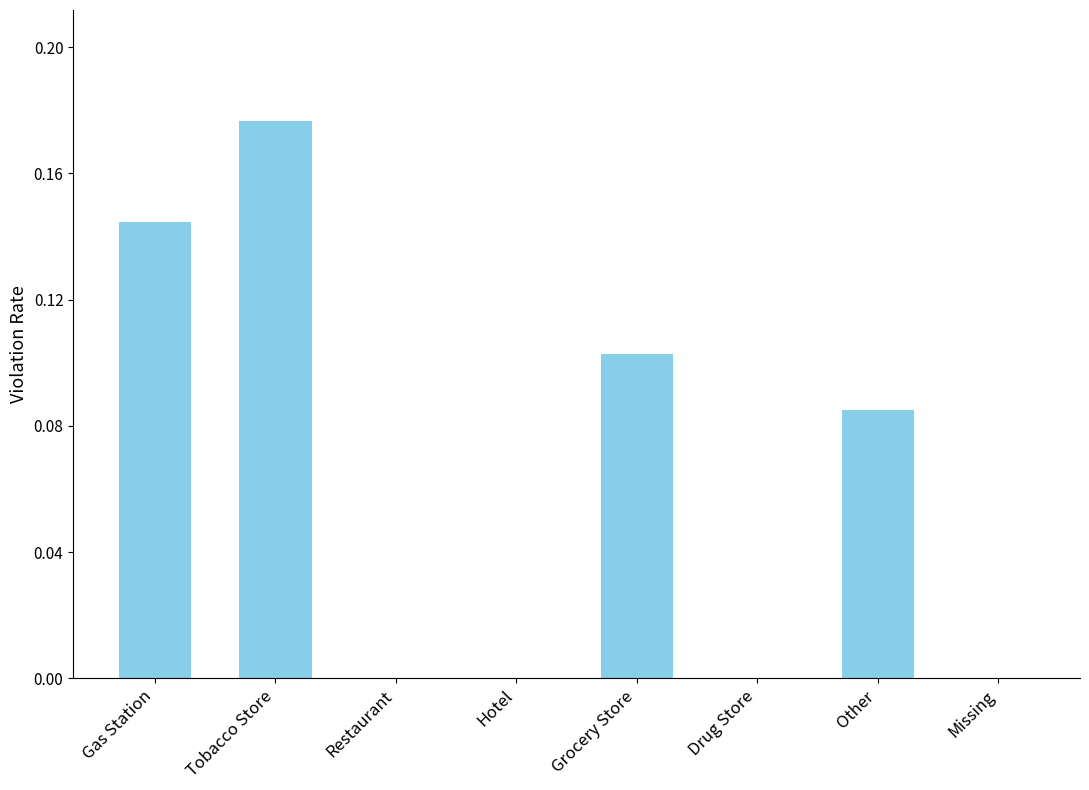

True or false: the data shows 0.1 at Tobacco Store.

False